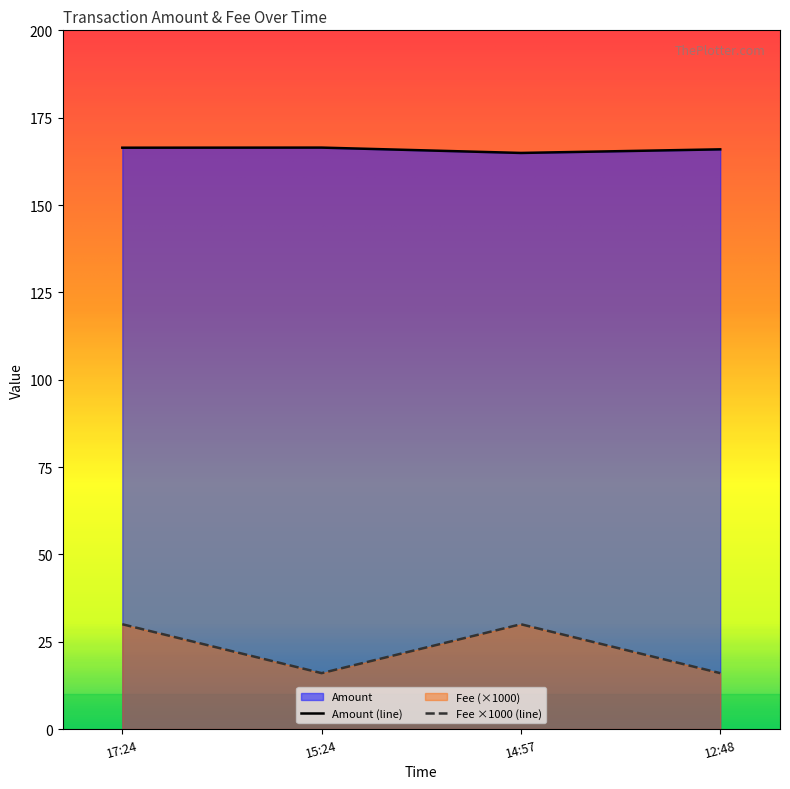

How many interior local peaks does the Fee ×1000 (line) series have?

1